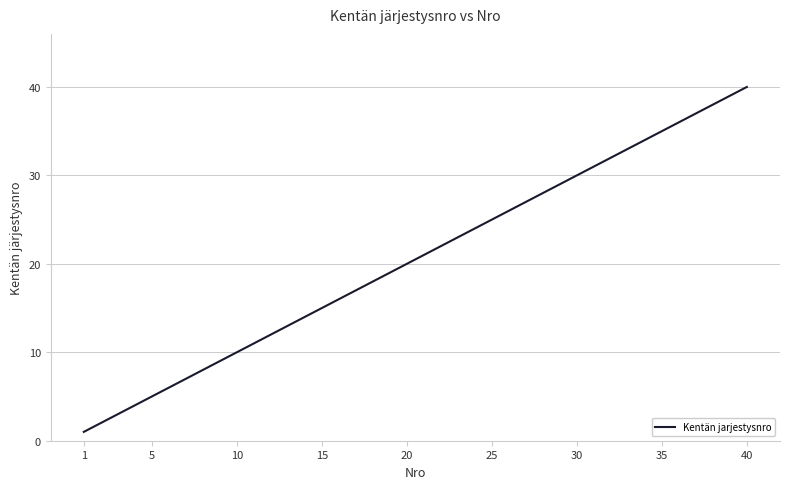

What is the difference between the maximum and minimum values?

39